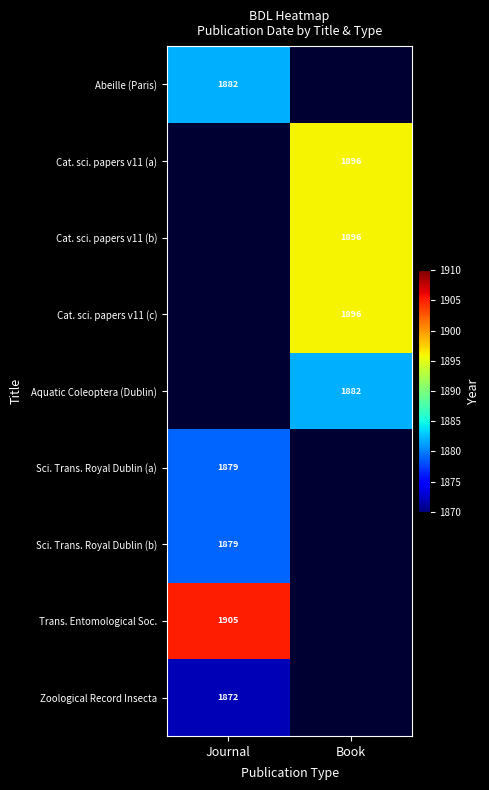

Is it true that Sci. Trans. Royal Dublin (b) equals 1879 at Journal?

True